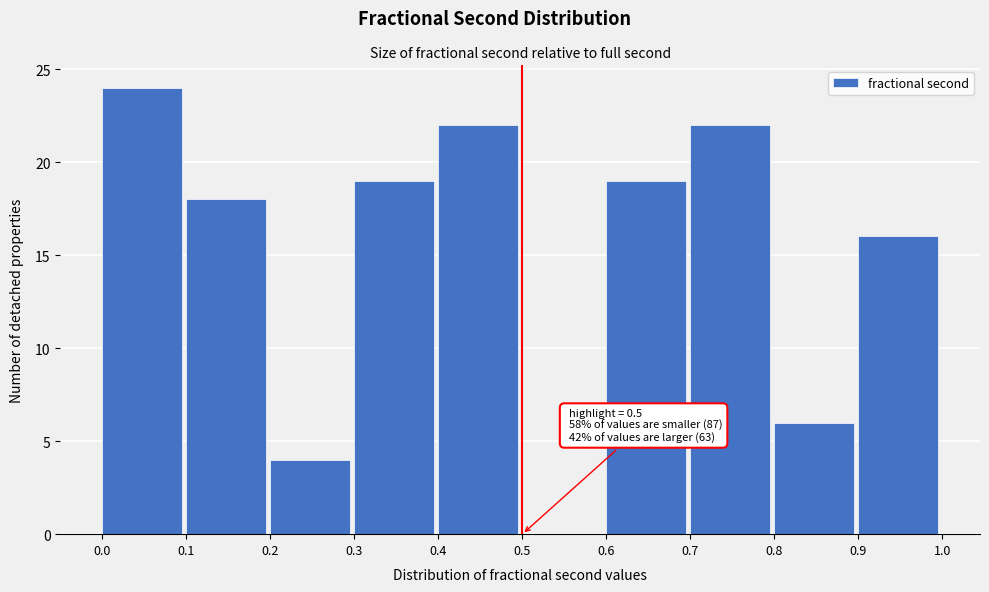

Over which range of the x-axis is the bar tallest?

0.0 to 0.1